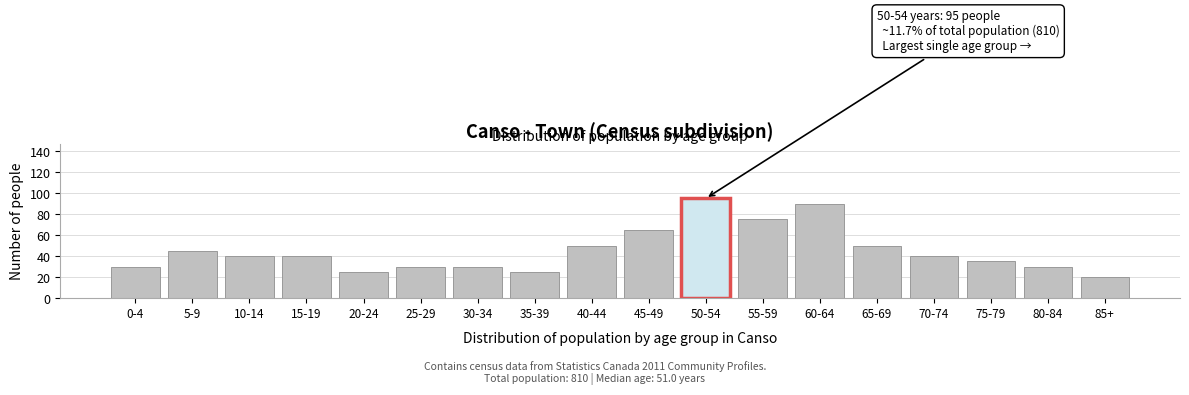

Reading left to right, extract all data points from this chart.

30	45	40	40	25	30	30	25	50	65	95	75	90	50	40	35	30	20